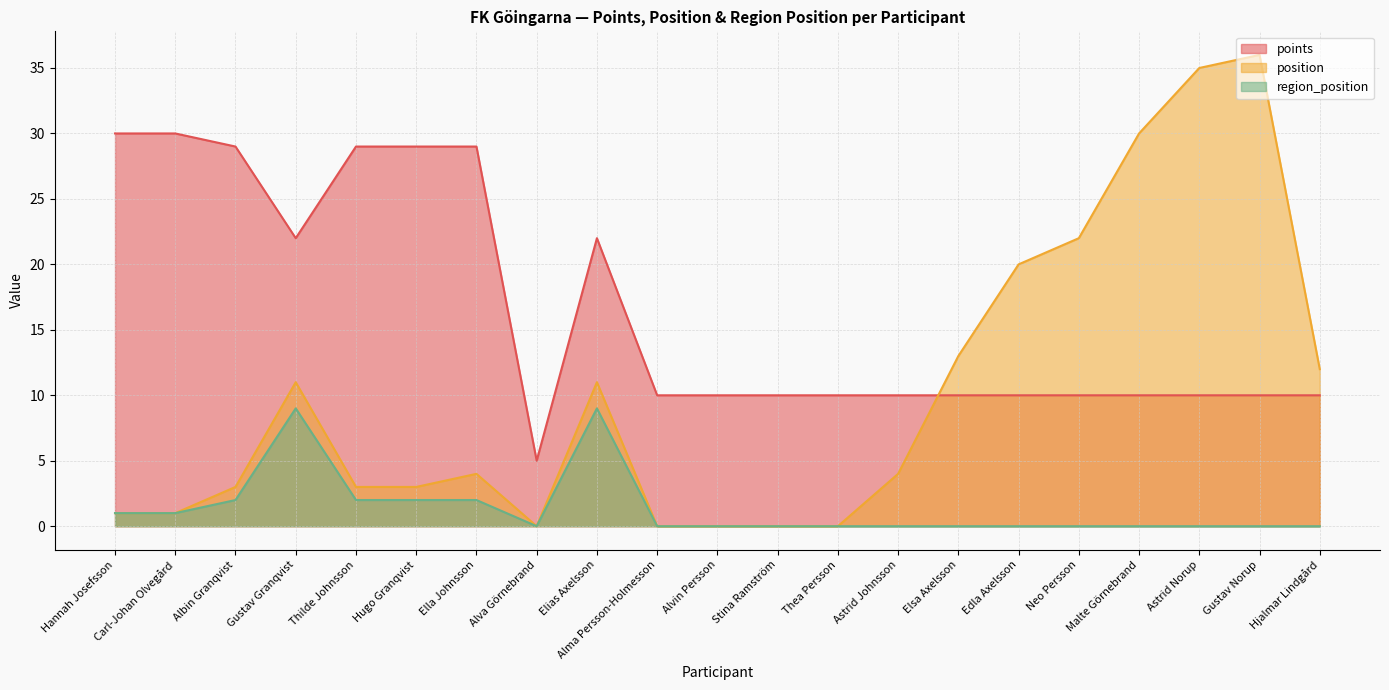

The points series shows 34 at Elias Axelsson. True or false?

False